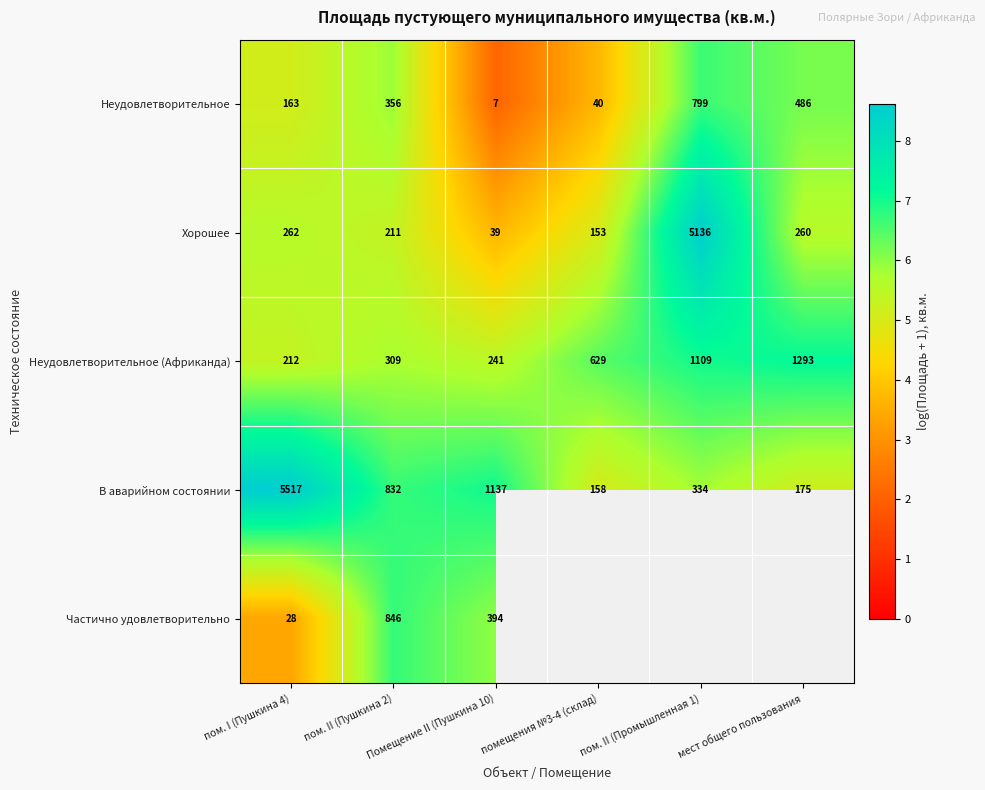

How many values in the Неудовлетворительное series are below 5?

2